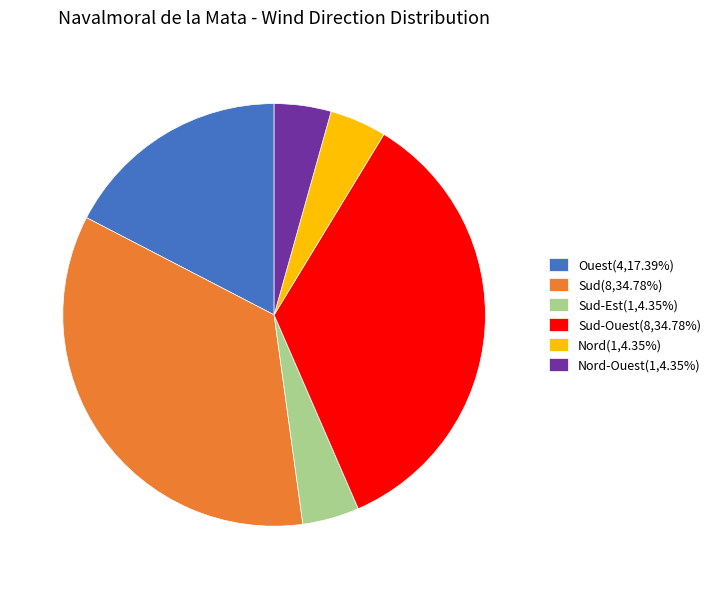

Do Ouest(4,17.39%) and Nord(1,4.35%) together represent more than half of the pie?

No